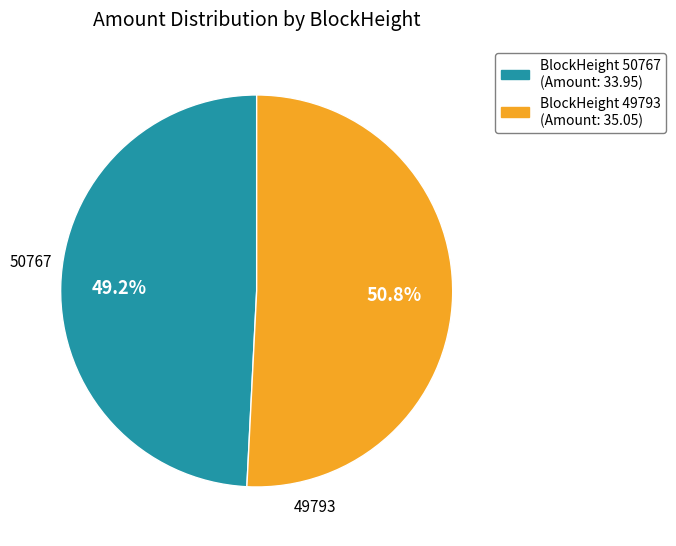

To the nearest percent, what is the difference between the 50767 and 49793 slice percentages?

2%